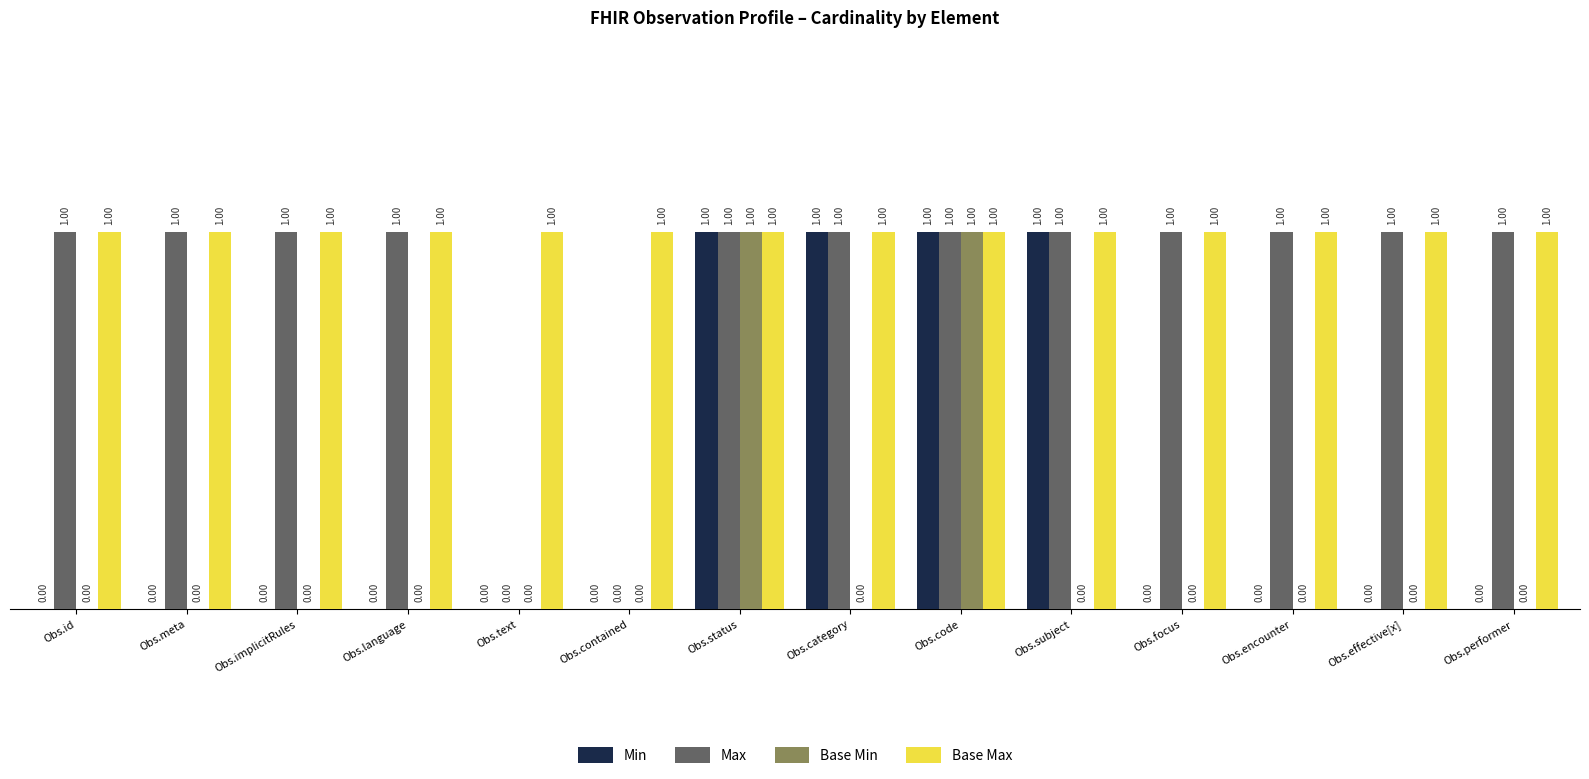

Which series has the largest total across all categories?

Base Max